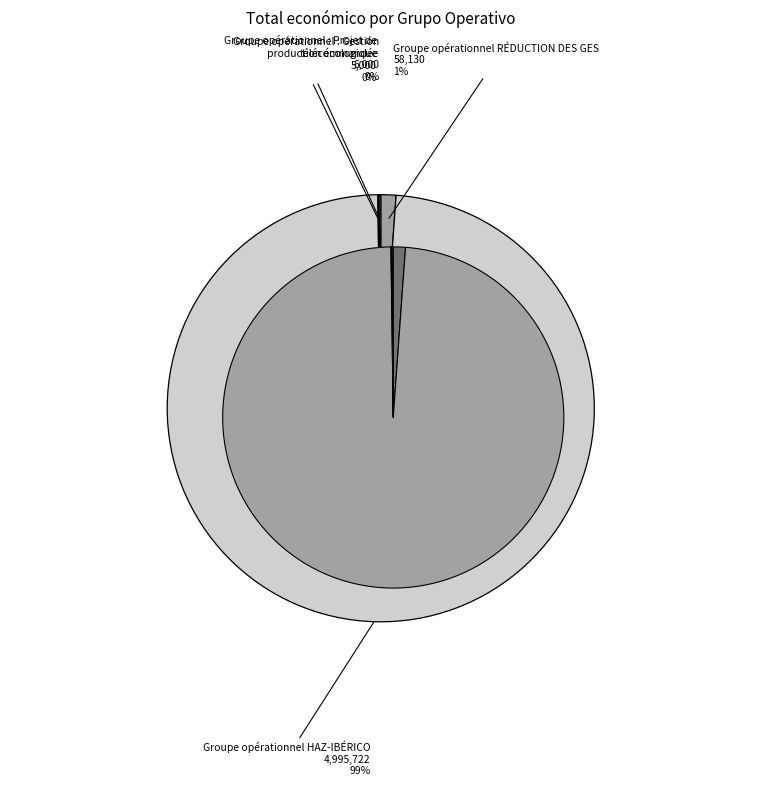

Which category has the smallest portion of the pie?

Groupe opérationnel : Projet de production